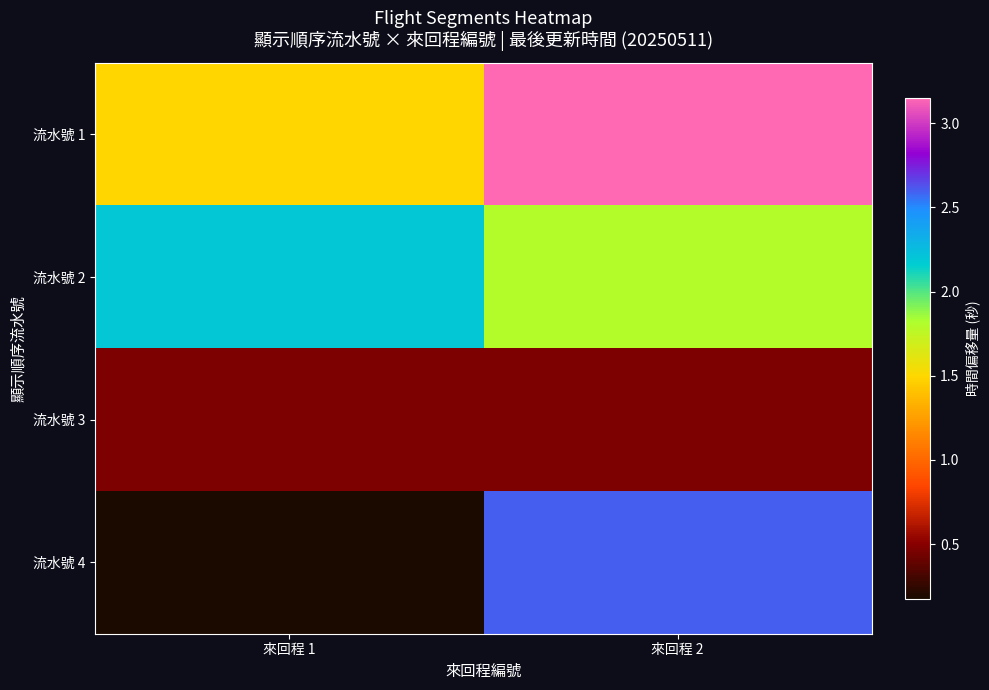

What is the spread (max minus min) of values at 來回程 2?

2.7